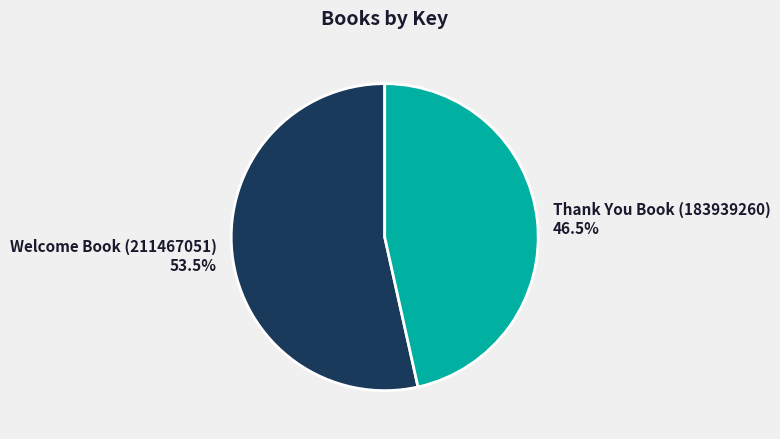

True or false: Welcome Book (211467051) accounts for 65% of the total.

False